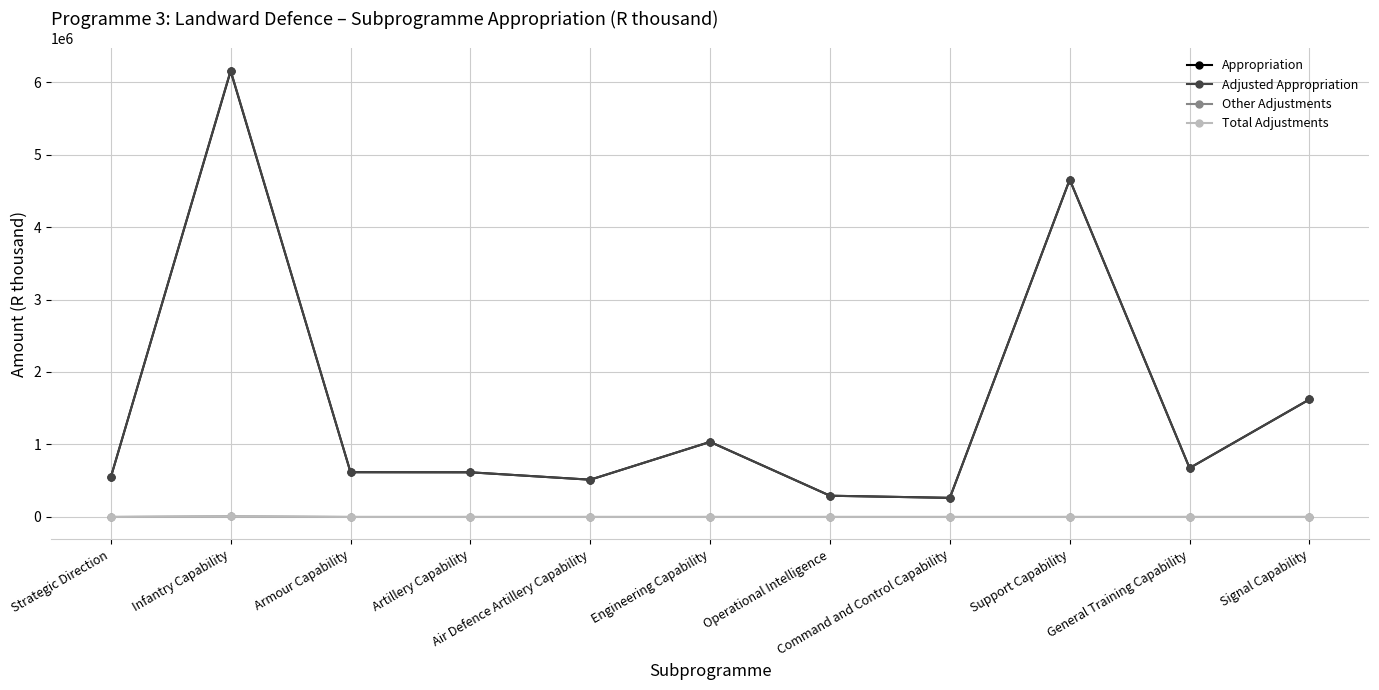

Does the chart have visible grid lines?

Yes